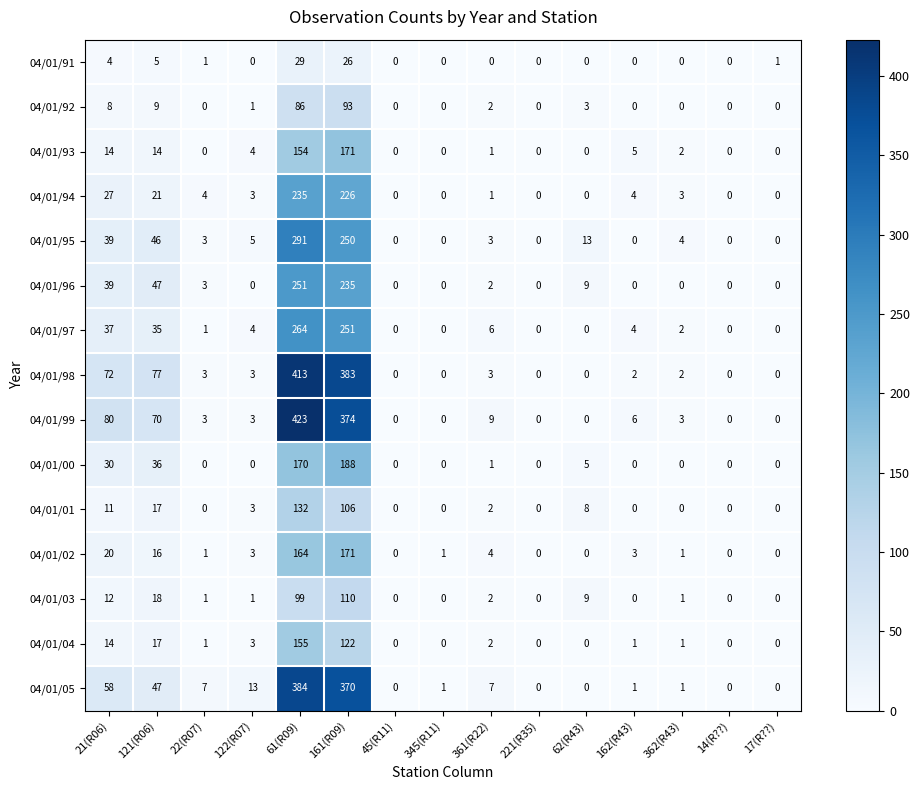

Which series has the widest spread of values?

04/01/99